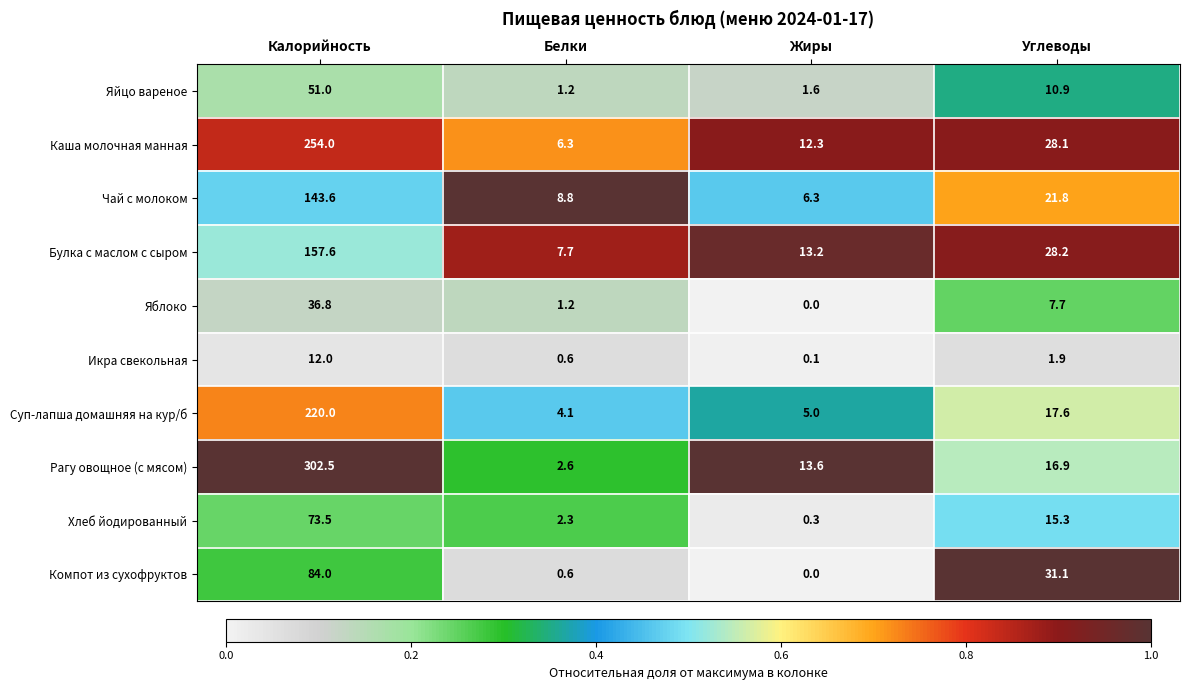

How many series are shown in this chart?

10